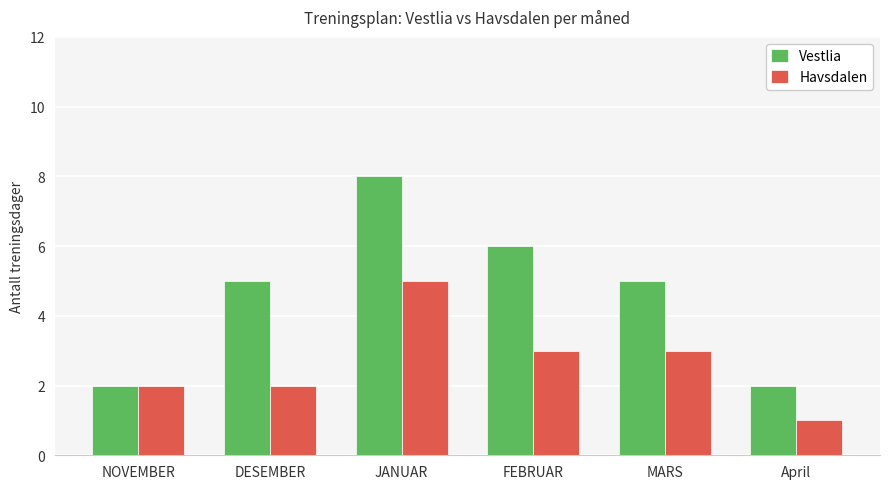

At which label does Havsdalen reach its peak?

JANUAR